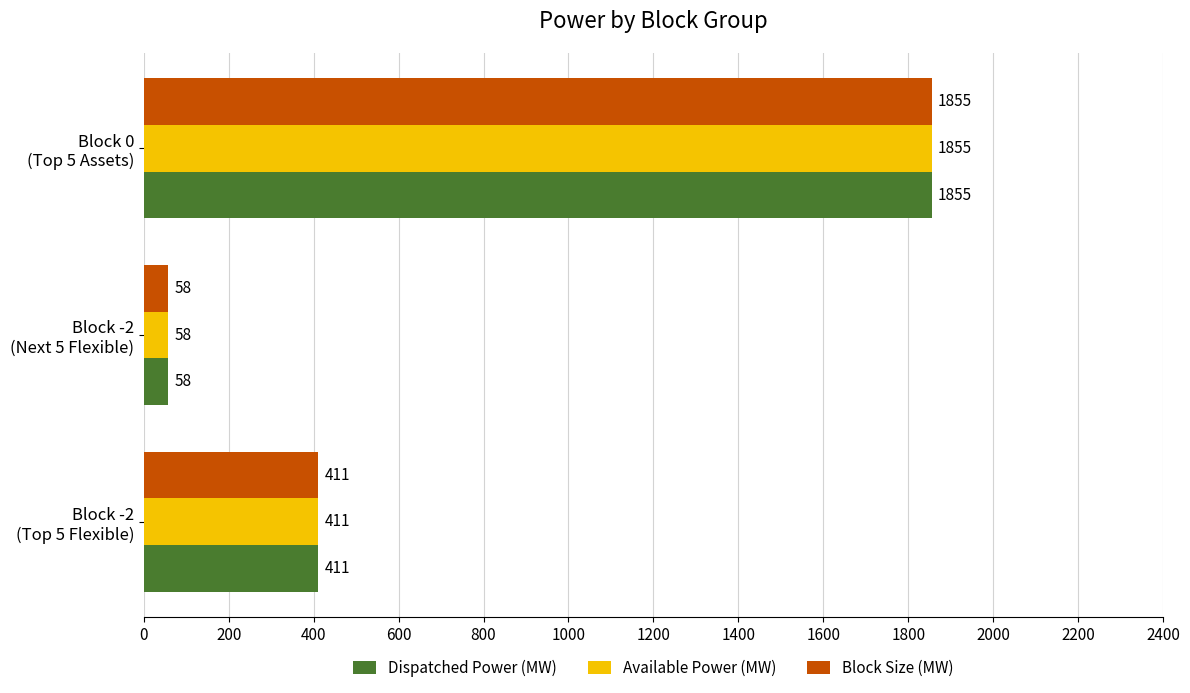

How many Available Power (MW) values are between 58 and 1855?

3